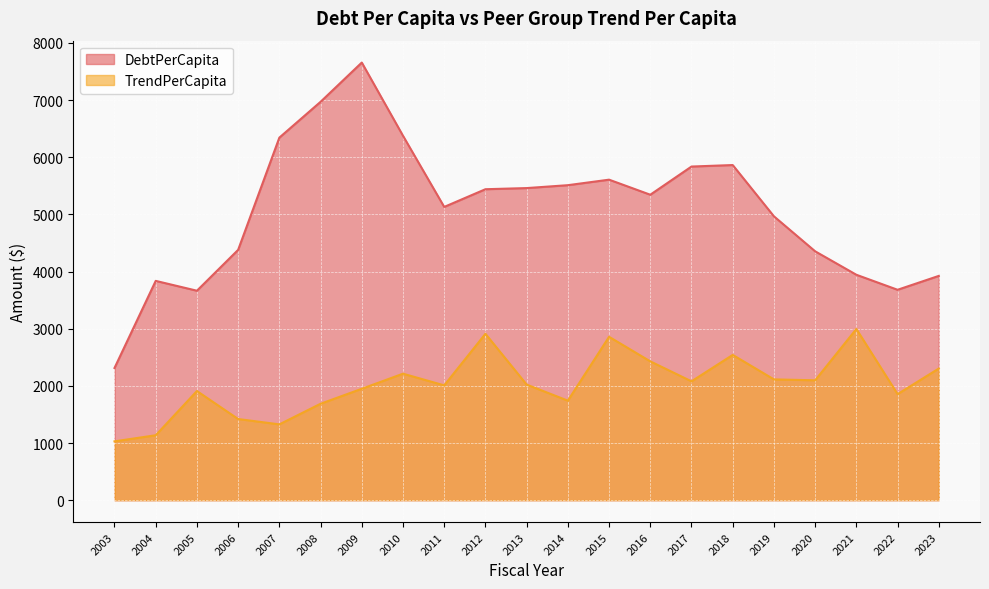

Between 2003 and 2012, which series saw the biggest shift?

DebtPerCapita